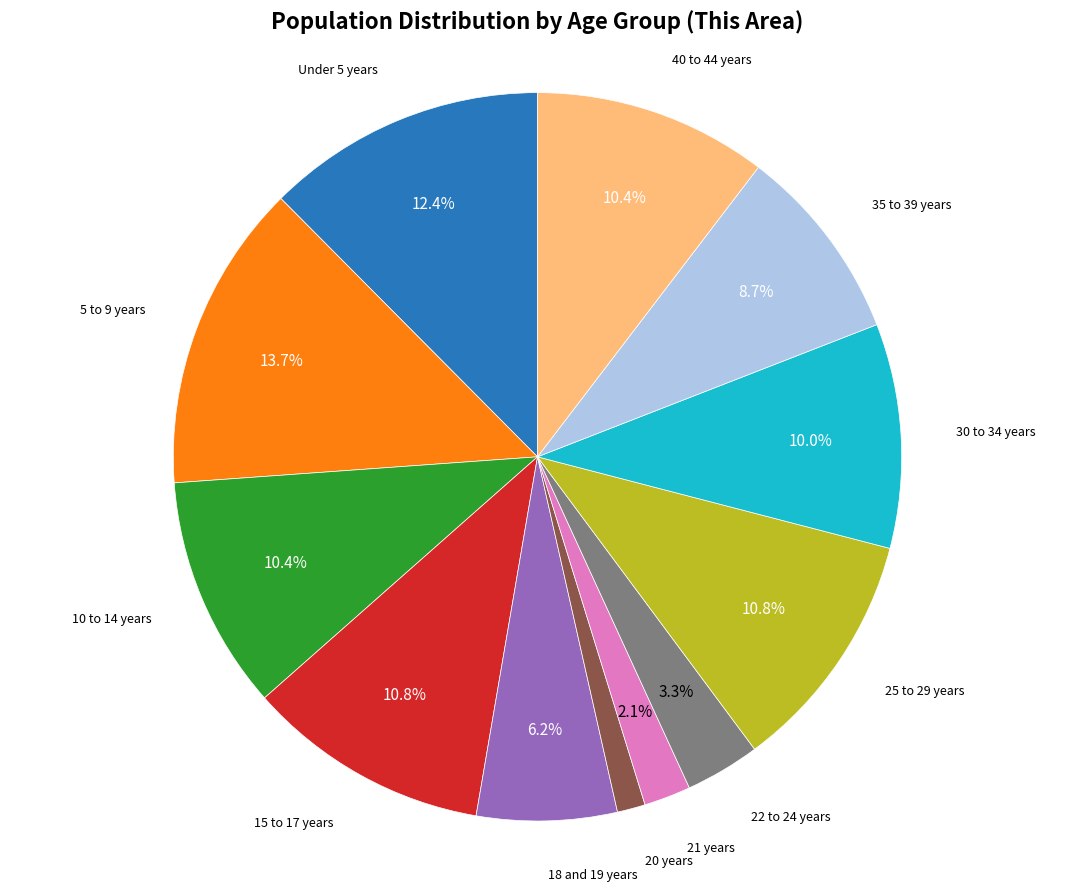

To the nearest percent, what is the difference between the largest and smallest slice percentages?

12%